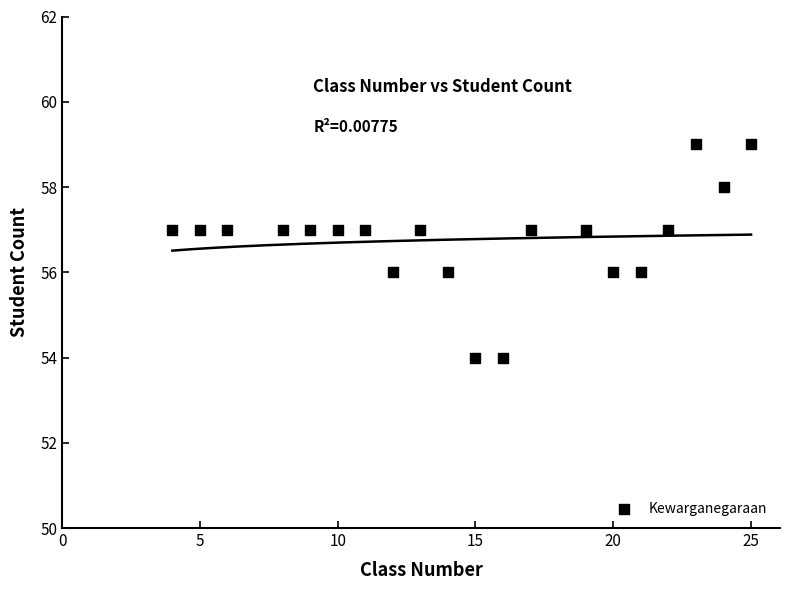

What is the range of X values (max minus min)?

21